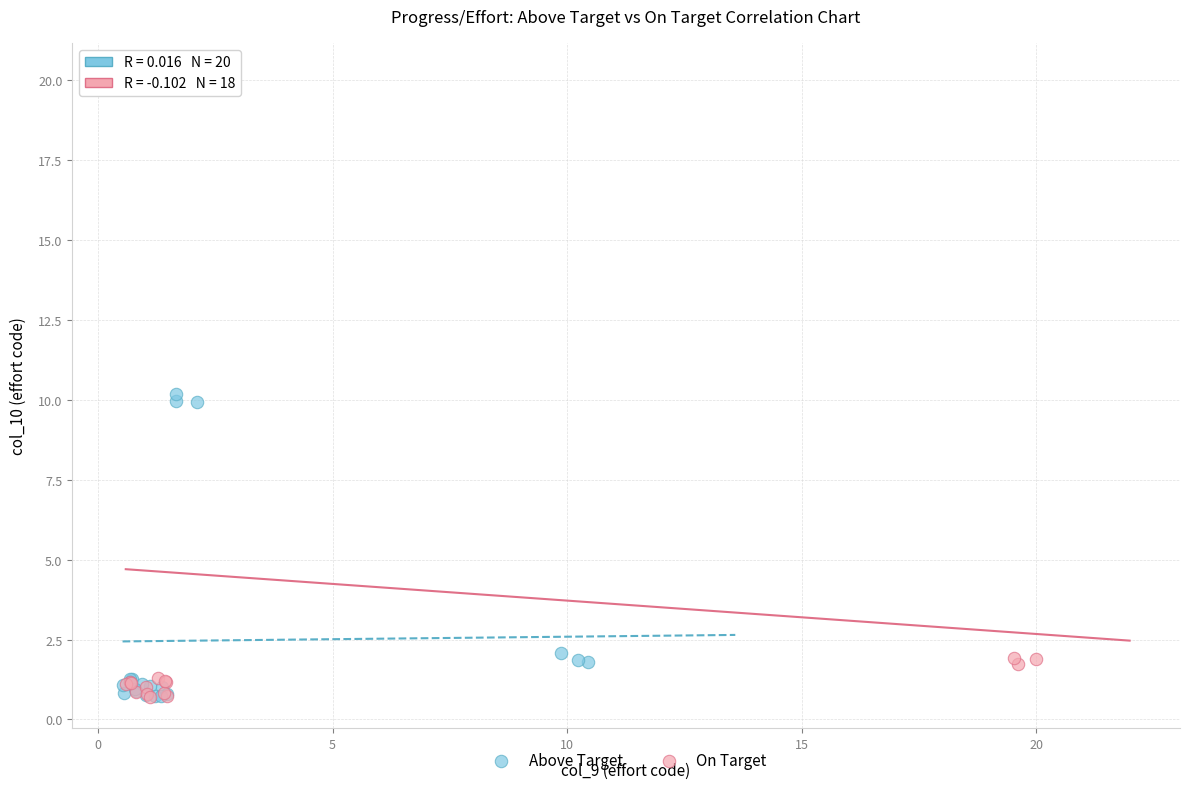

Which series contains the highest Y value?

On Target